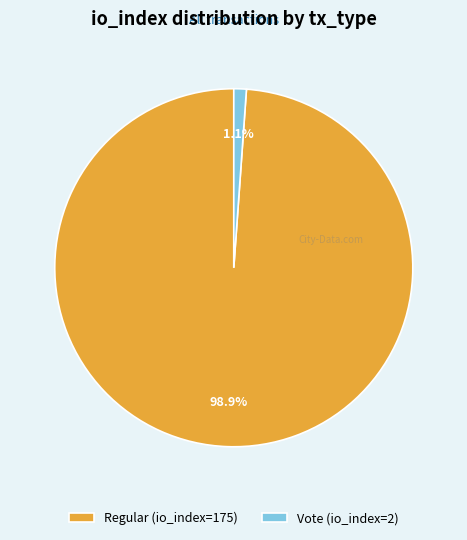

What percentage do Vote (io_index=2) and Regular (io_index=175) together represent?

100.0%